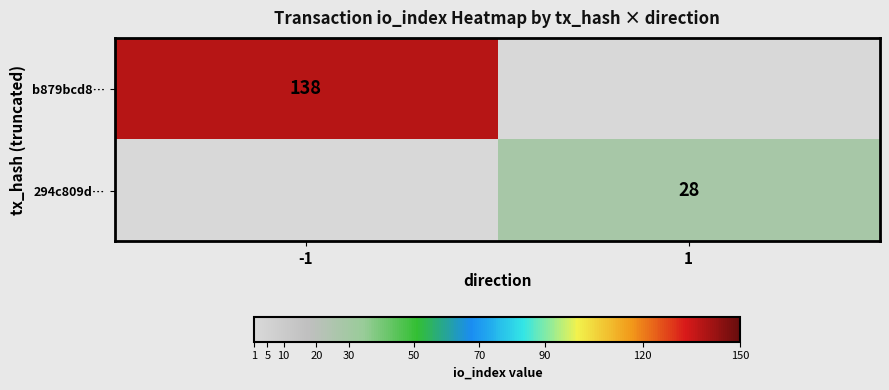

The 294c809d… series shows 14 at 1. True or false?

False